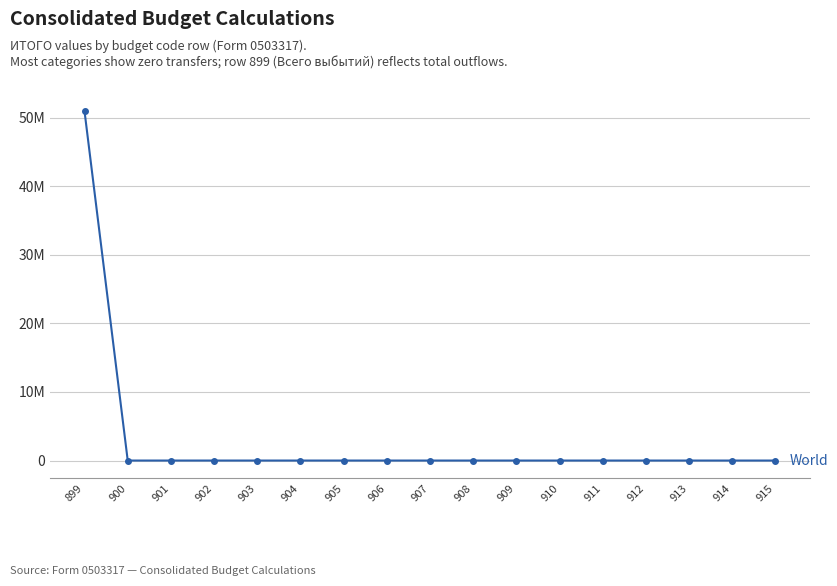

Is this an area chart (filled region under the line)?

No